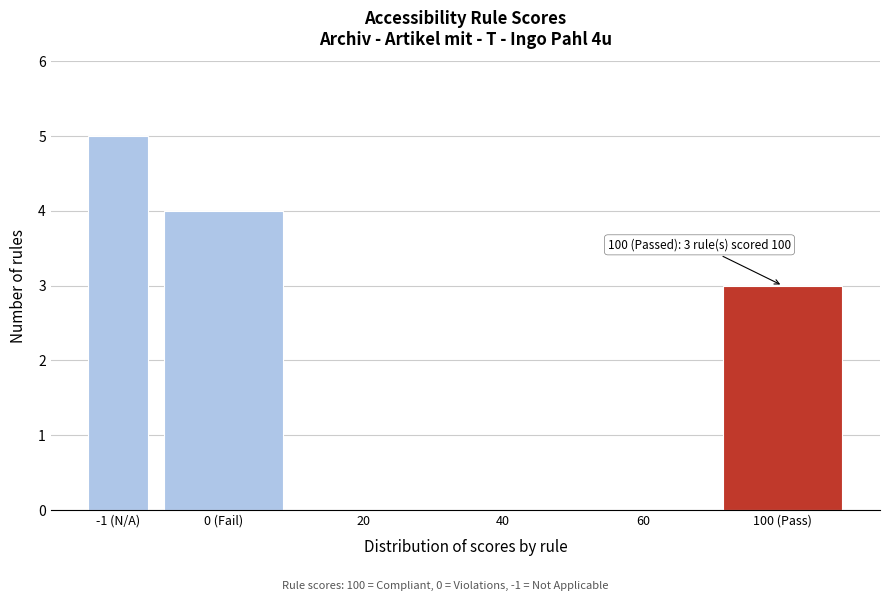

Reading left to right, extract all data points from this chart.

-1 (N/A)=5	0 (Fail)=4	20=0	40=0	60=0	100 (Pass)=3